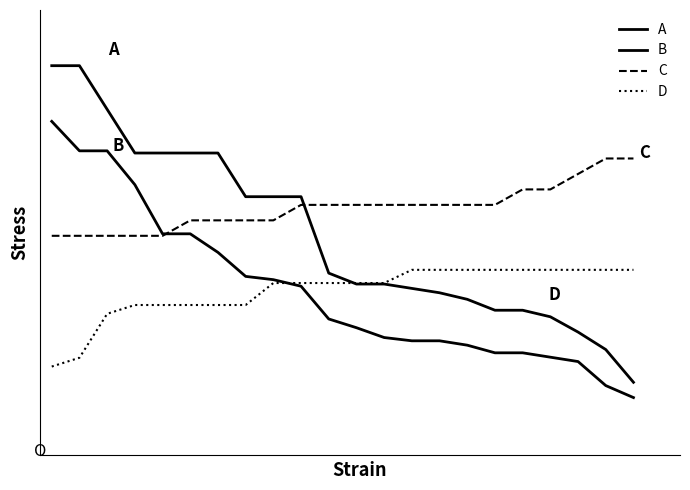

Reading left to right, transcribe all the data shown in this chart.

A: 1.0	1.0	0.9	0.8	0.8	0.8	0.8	0.6	0.6	0.6	0.4	0.4	0.4	0.4	0.4	0.4	0.3	0.3	0.3	0.3	0.2	0.1
B: 0.8	0.8	0.8	0.7	0.5	0.5	0.5	0.4	0.4	0.4	0.3	0.3	0.3	0.3	0.3	0.2	0.2	0.2	0.2	0.2	0.1	0.1
C: 0.5	0.5	0.5	0.5	0.5	0.6	0.6	0.6	0.6	0.6	0.6	0.6	0.6	0.6	0.6	0.6	0.6	0.7	0.7	0.7	0.8	0.8
D: 0.2	0.2	0.3	0.4	0.4	0.4	0.4	0.4	0.4	0.4	0.4	0.4	0.4	0.5	0.5	0.5	0.5	0.5	0.5	0.5	0.5	0.5